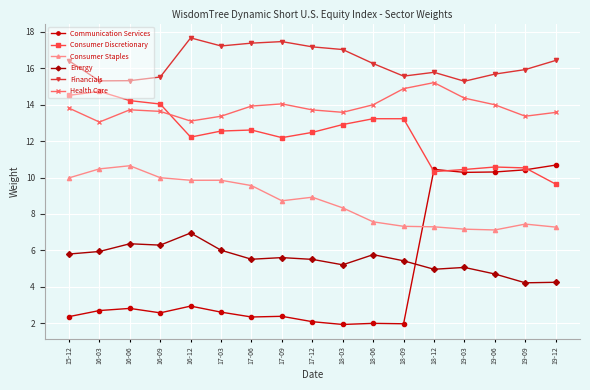

What position from the right is 18-03?

8